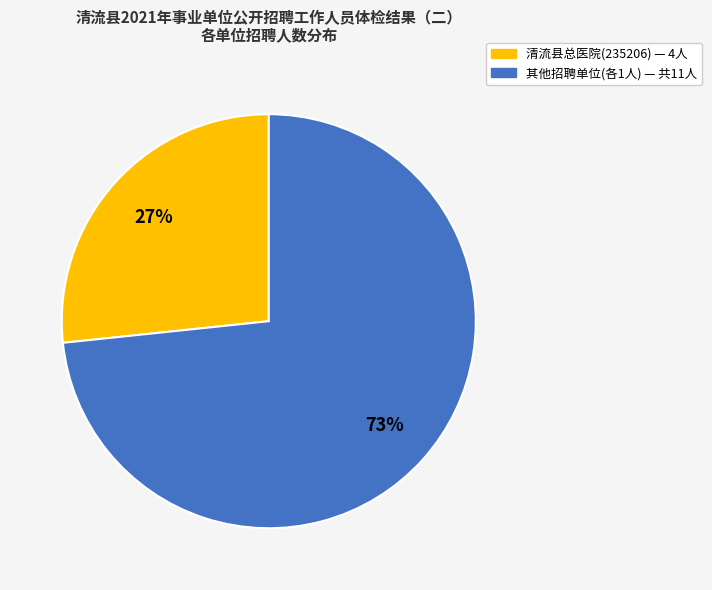

Is there any slice that represents more than half of the pie?

Yes